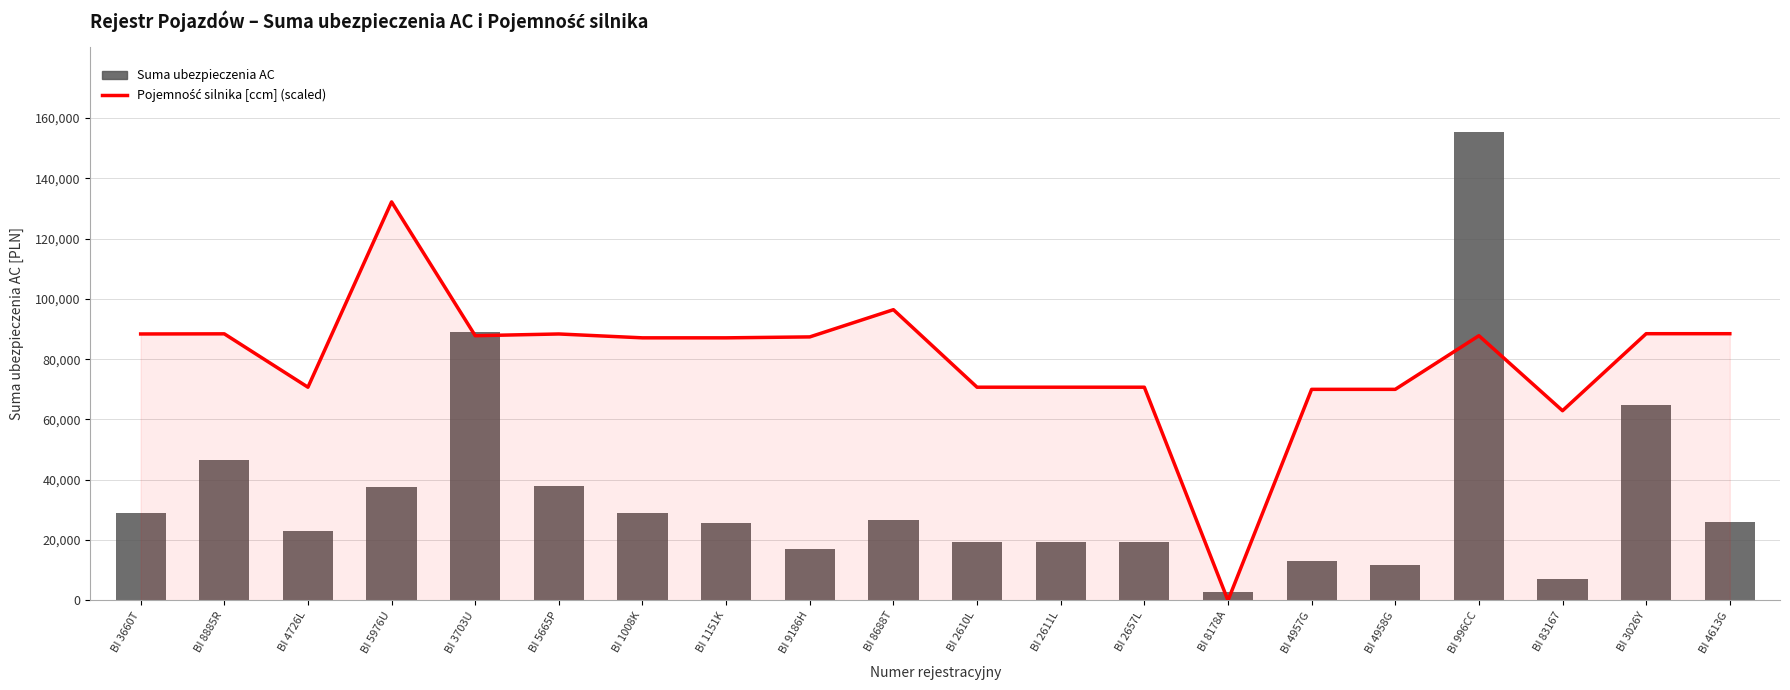

Does the chart contain any negative values?

No